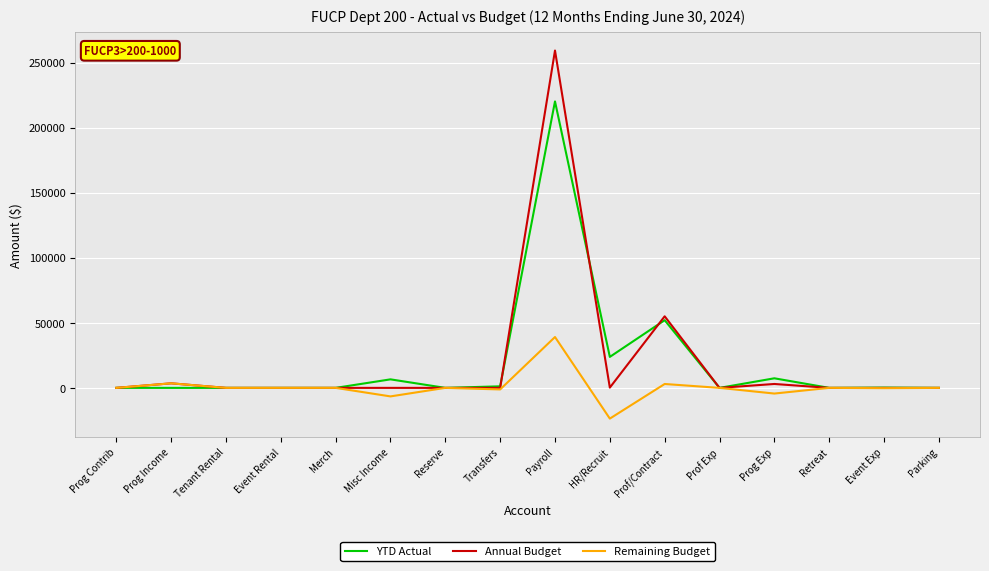

What is the difference between the maximum and second lowest values in the Remaining Budget series?

45635.6